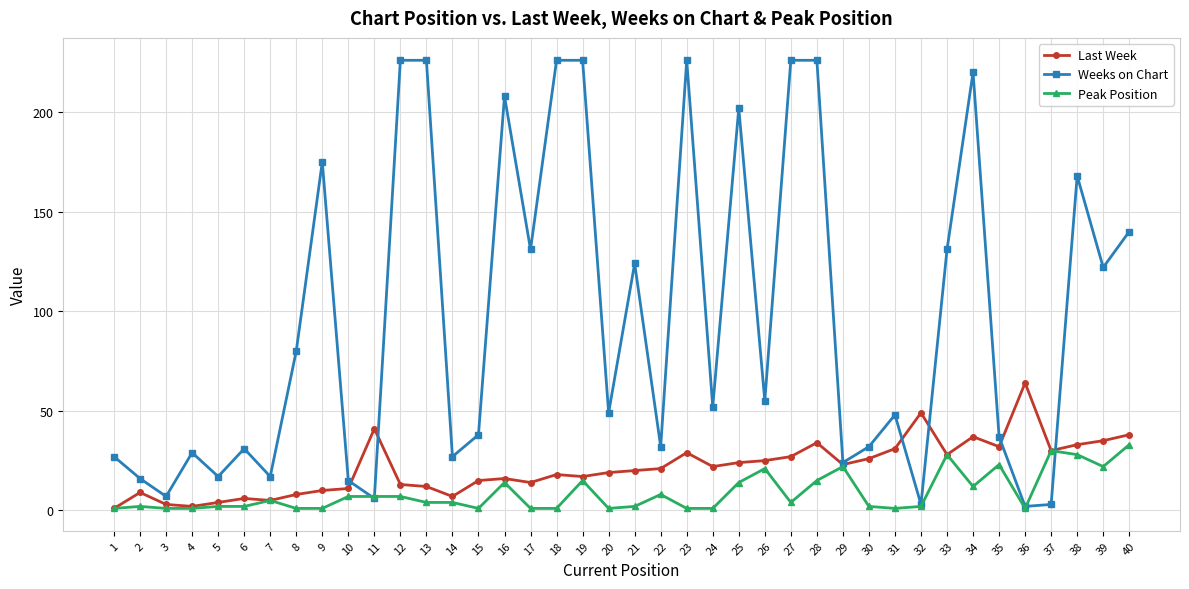

List the series in order of their peak value, lowest first.

Peak Position, Last Week, Weeks on Chart